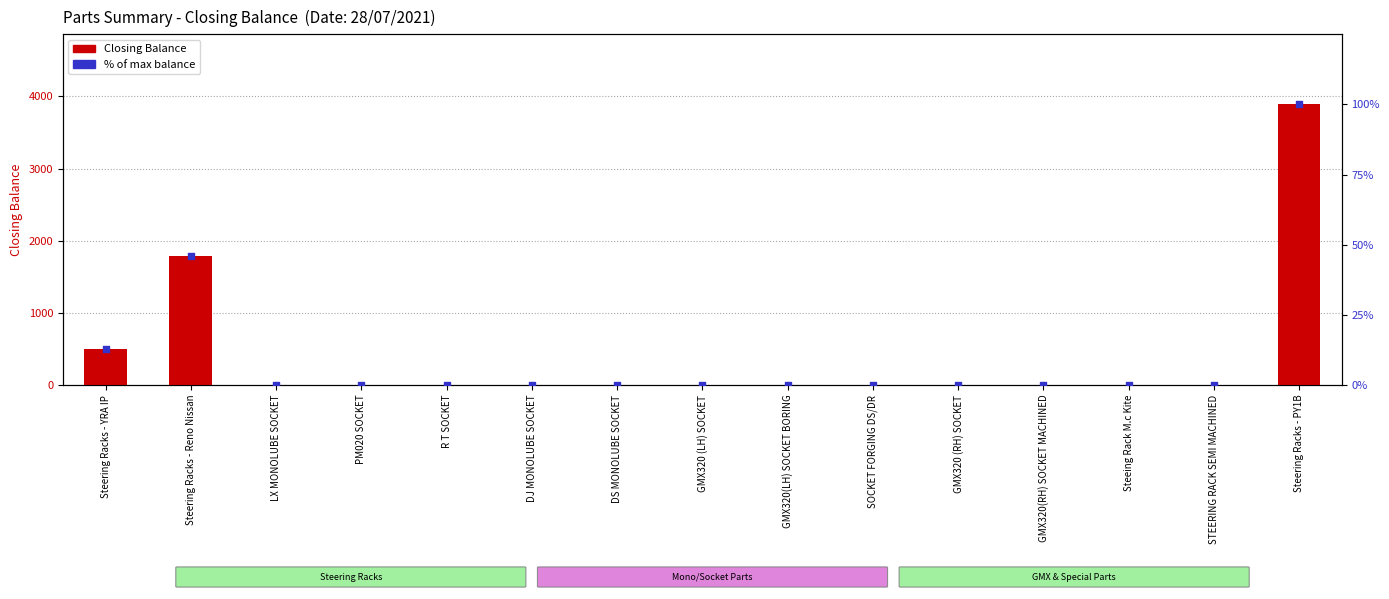

Which series has the largest total across all categories?

Closing Balance